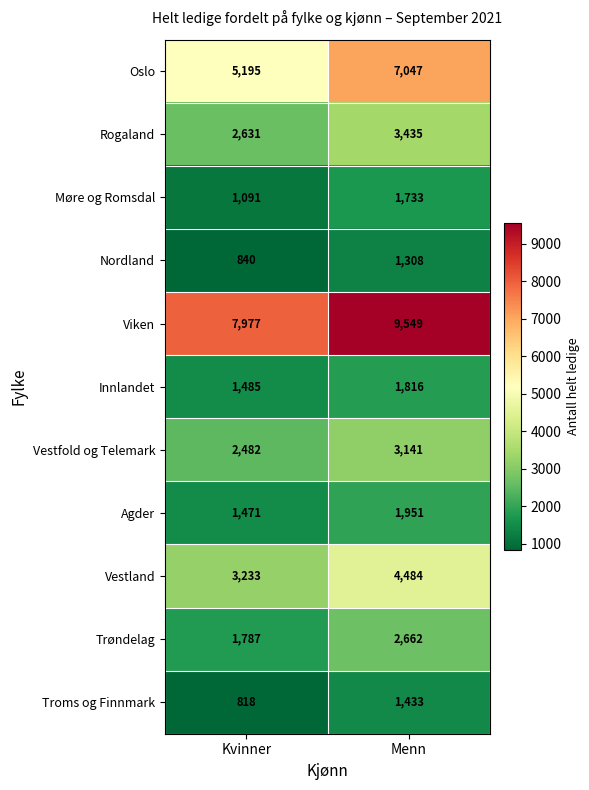

What is the approximate value of Rogaland at Menn?

3435